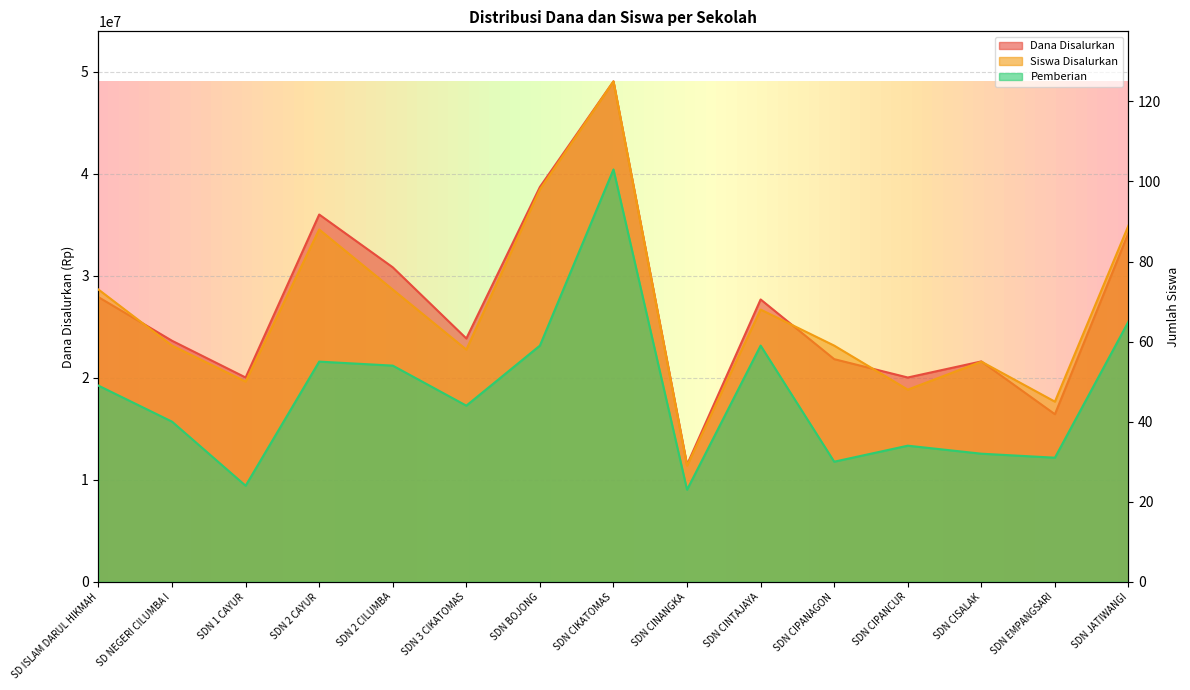

What is the total value across all series at SDN 1 CAYUR?

20025074